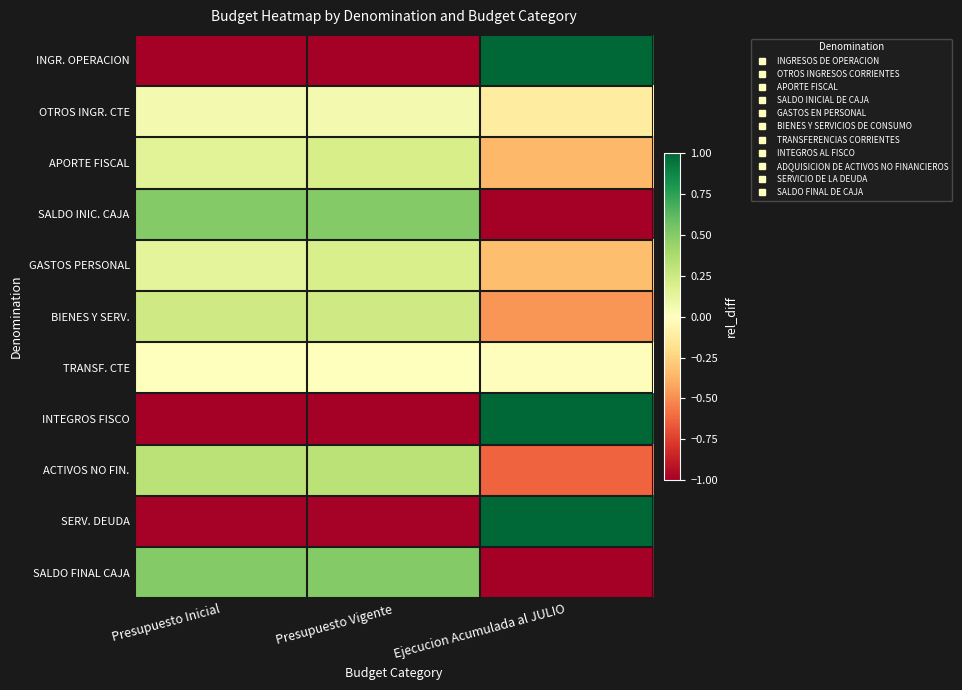

Between Presupuesto Vigente and Ejecucion Acumulada al JULIO, which series saw the biggest shift?

INGR. OPERACION